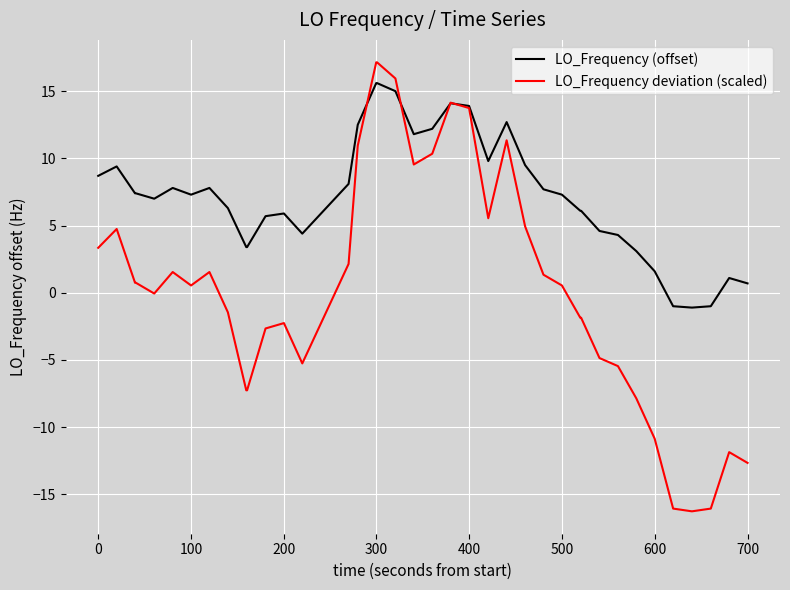

What is the smallest value displayed?

-16.3